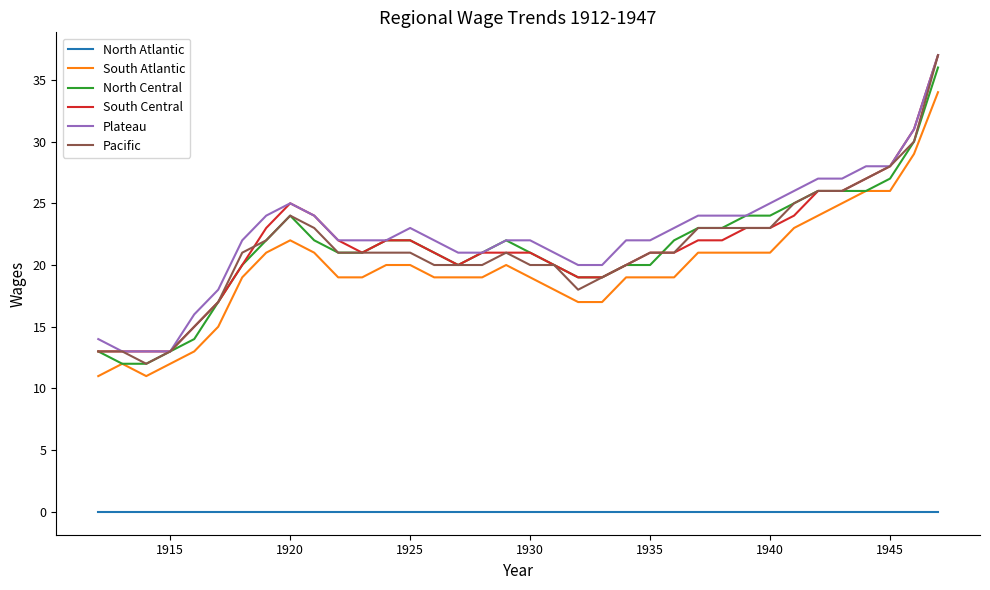

What are all the series names shown in the legend?

North Atlantic, South Atlantic, North Central, South Central, Plateau, Pacific